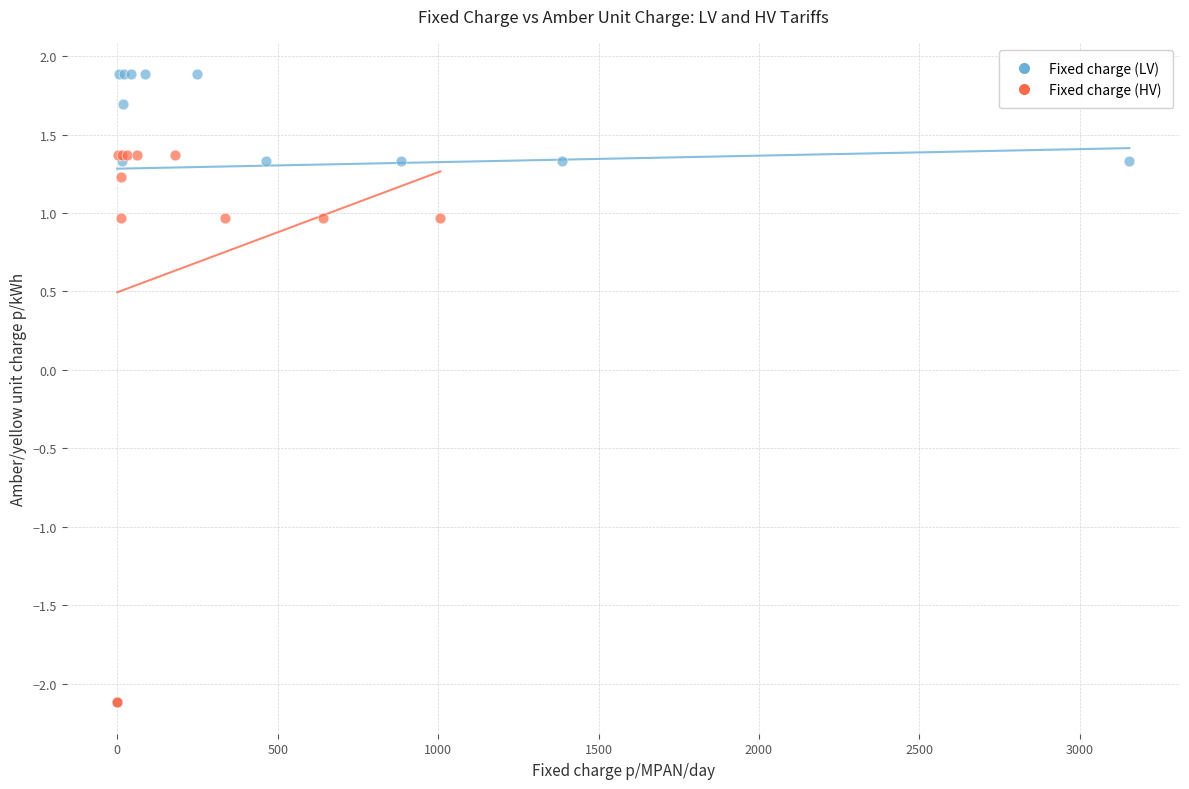

Which series has the widest spread of Y values?

Fixed charge (LV)